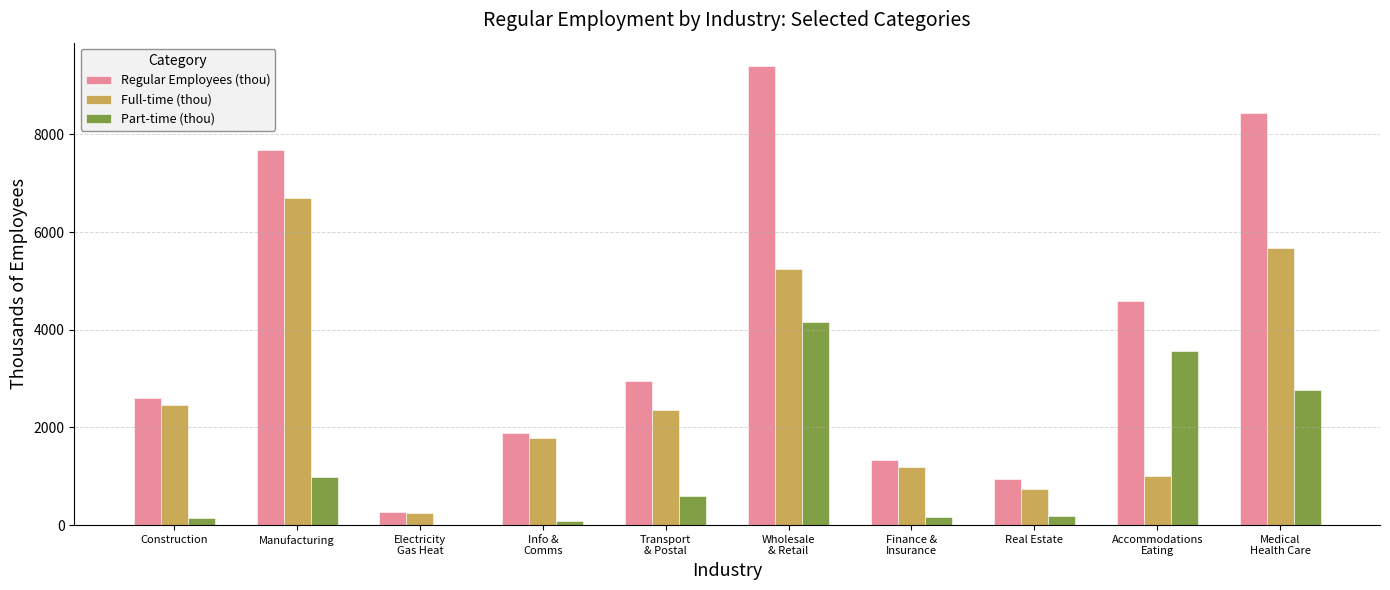

Which series has the largest total across all categories?

Regular Employees (thou)